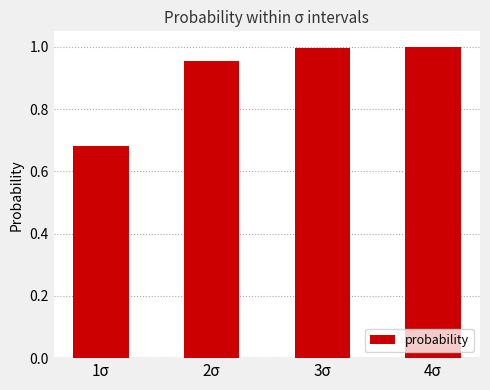

Between 3σ and 1σ, which is larger?

3σ